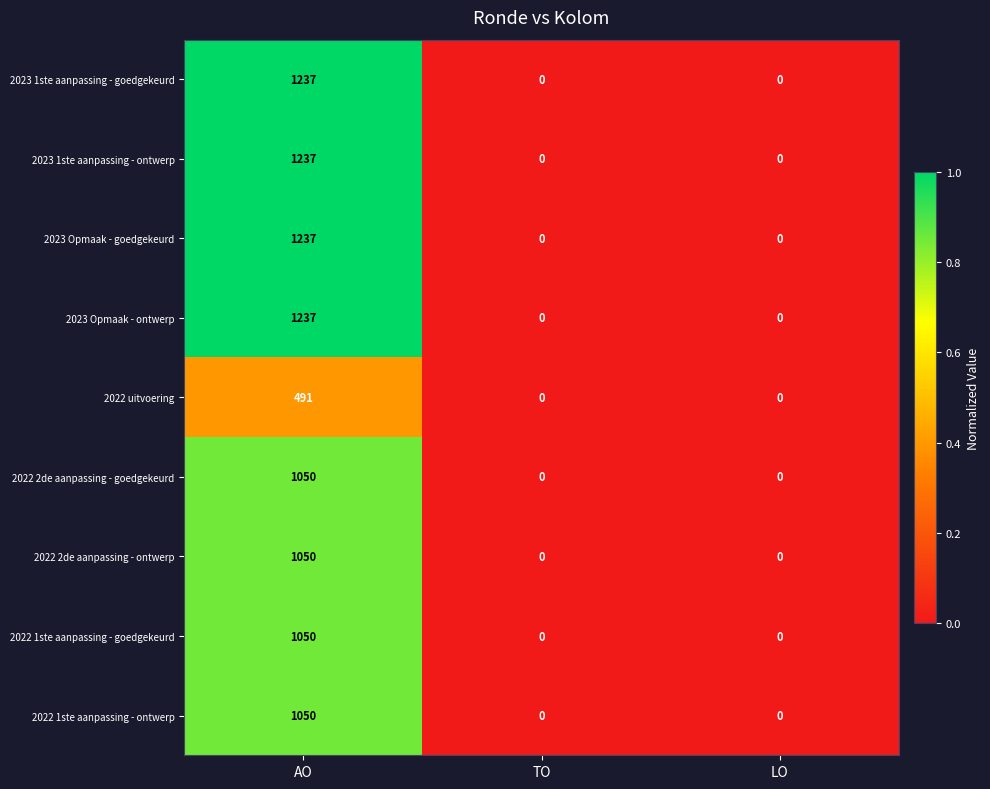

The 2023 1ste aanpassing - ontwerp series shows 0 at TO. True or false?

True